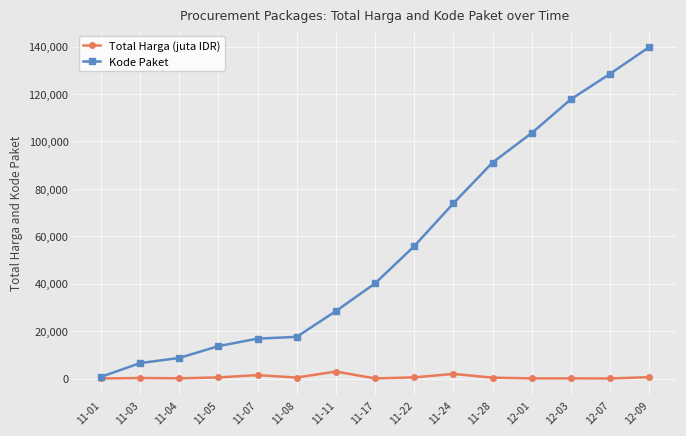

True or false: Kode Paket has a value of 183115.9 at 12-07.

False